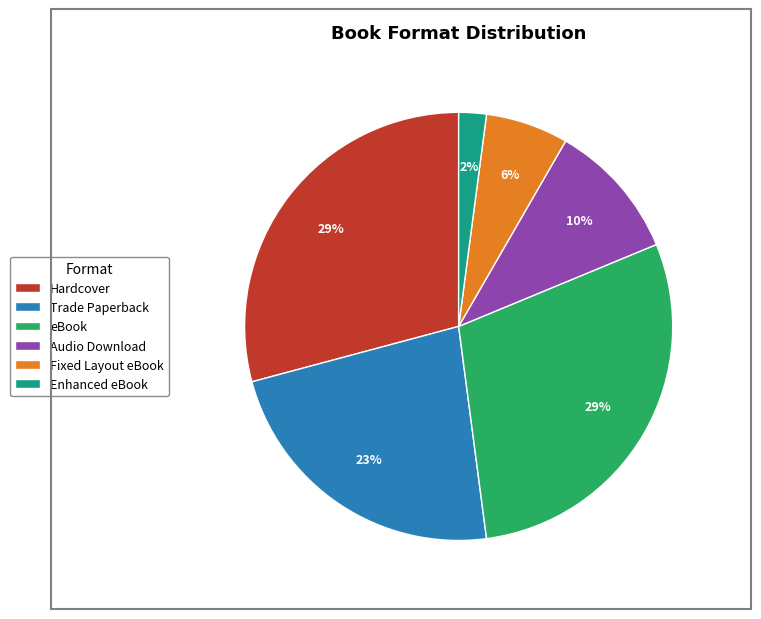

To the nearest percent, what is the difference between the largest and smallest slice percentages?

27%